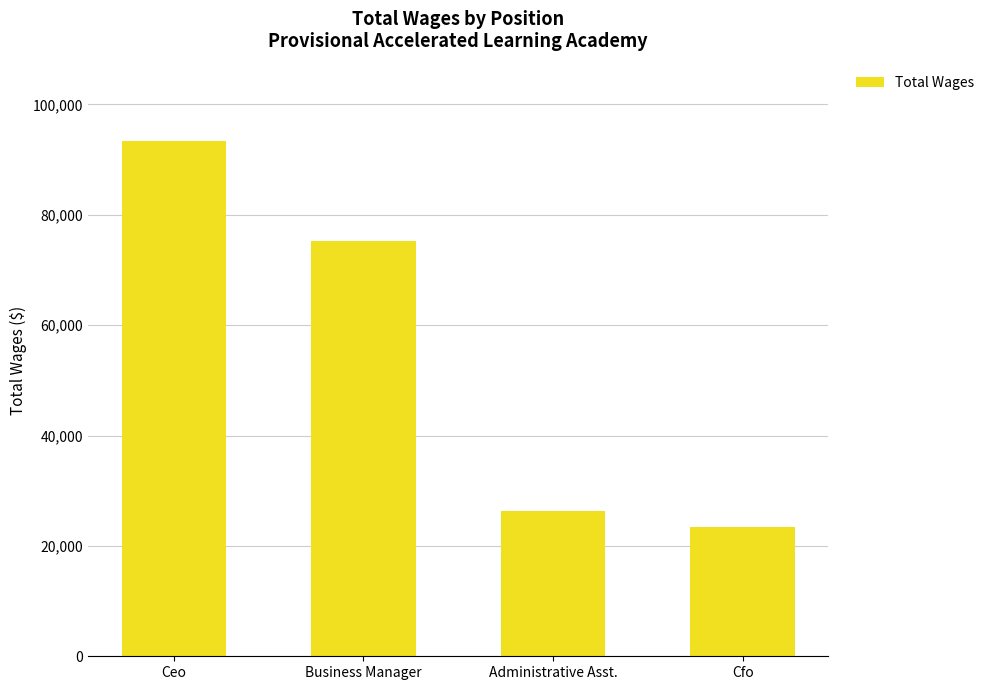

What is the difference between the second highest and second lowest values?

48956